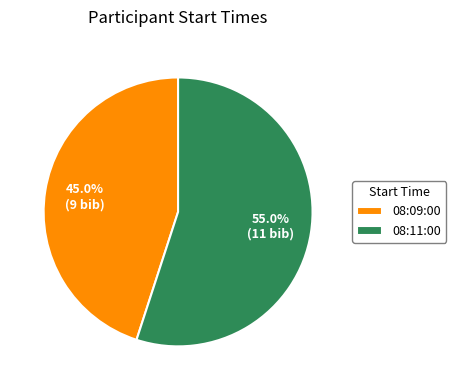

To the nearest percent, what portion does 08:11:00 represent?

55%